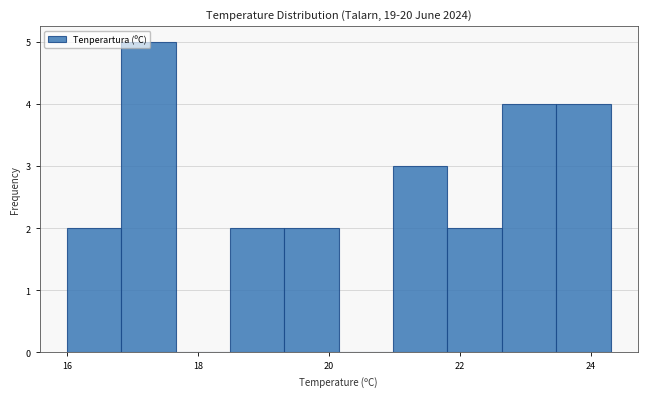

Reading left to right, list every bar in this chart as the range it spans on the x-axis followed by its height. Neither the bar edges nor the heights are printed on the chart, so give them approximately, as read against the axes.

16.0 to 16.8: 2
16.8 to 17.6: 5
17.6 to 18.4: 0
18.4 to 19.4: 2
19.4 to 20.2: 2
20.2 to 21.0: 0
21.0 to 21.8: 3
21.8 to 22.6: 2
22.6 to 23.4: 4
23.4 to 24.4: 4